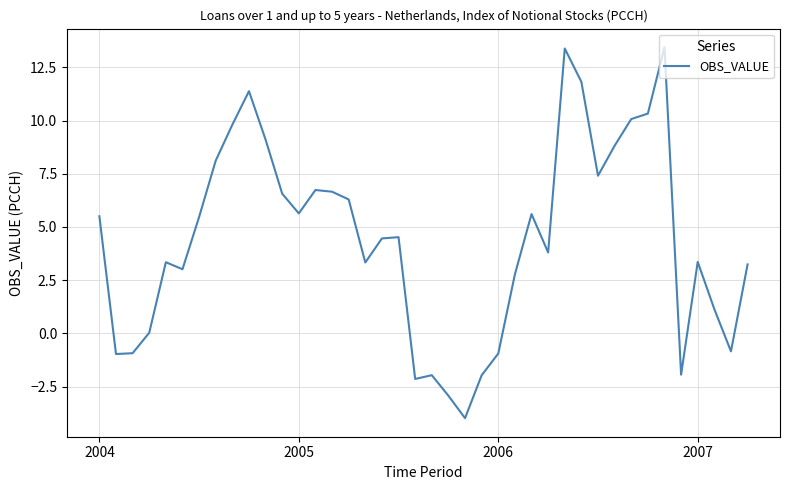

What is the difference between the maximum and minimum values?

17.4